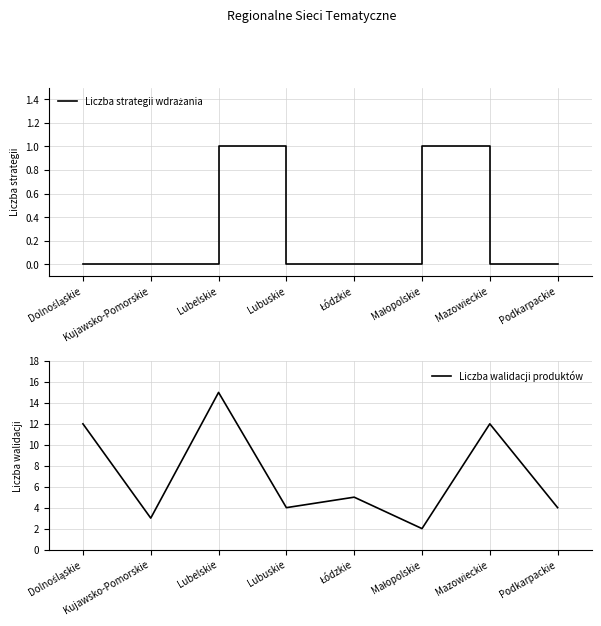

The value of Liczba strategii wdrażania at Dolnośląskie is 0. True or false?

True